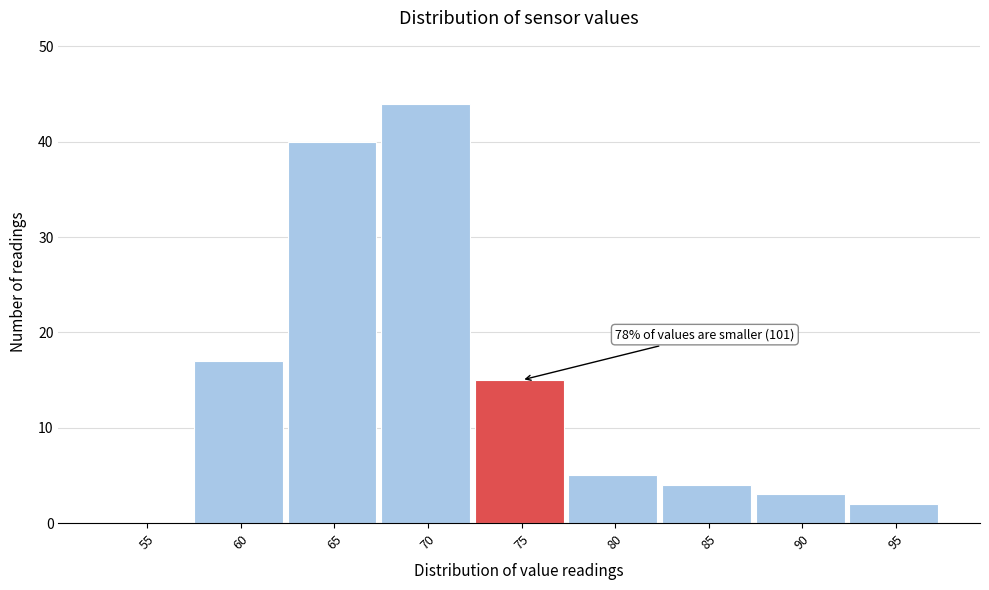

Reading left to right, list all the values displayed in this chart.

55=0	60=17	65=40	70=44	75=15	80=5	85=4	90=3	95=2